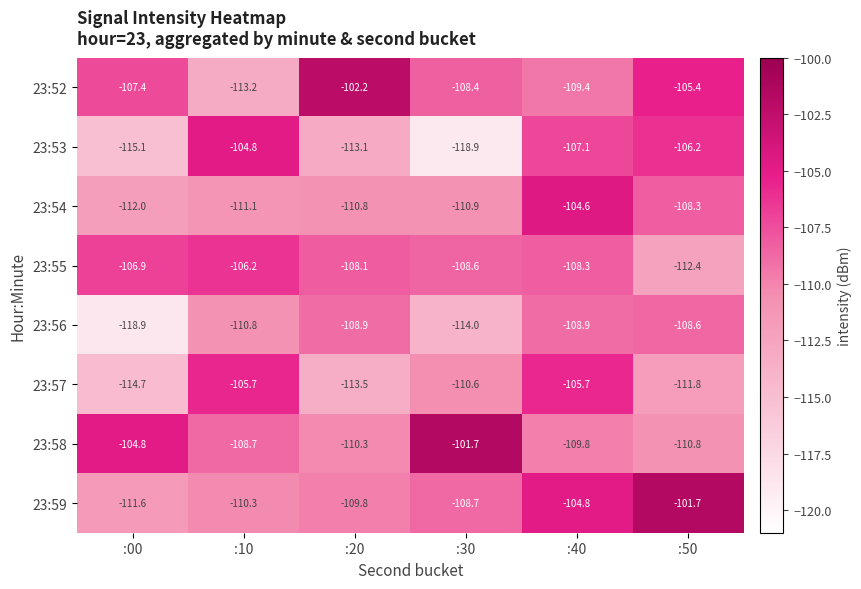

What is the total value across all series at :00?

-891.4